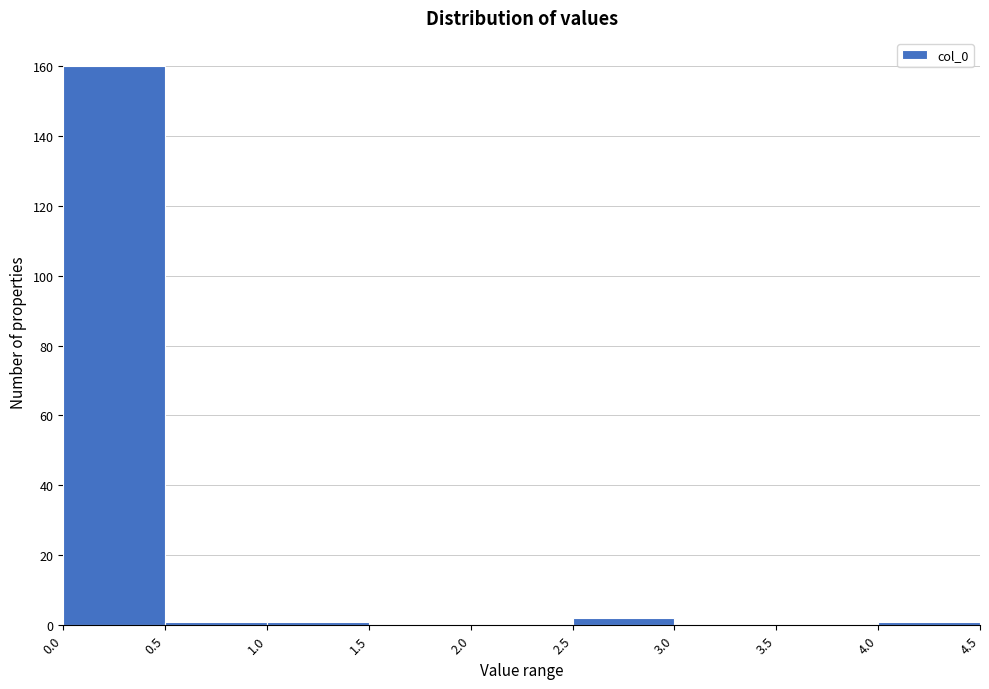

Reading left to right, list every bar in this chart as the range it spans on the x-axis followed by its height. The values are not printed on the chart, so give them approximately, as read against the axis.

0.0 to 0.5: 160
0.5 to 1.0: under 2
1.0 to 1.5: under 2
1.5 to 2.0: 0
2.0 to 2.5: 0
2.5 to 3.0: 2
3.0 to 3.5: 0
3.5 to 4.0: 0
4.0 to 4.5: under 2